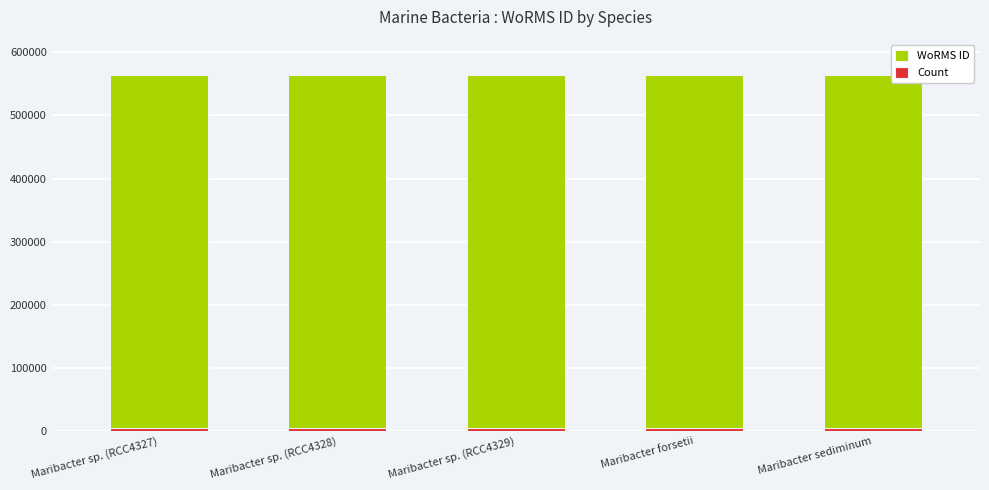

What is the total value across all series at Maribacter sp. (RCC4327)?

568899